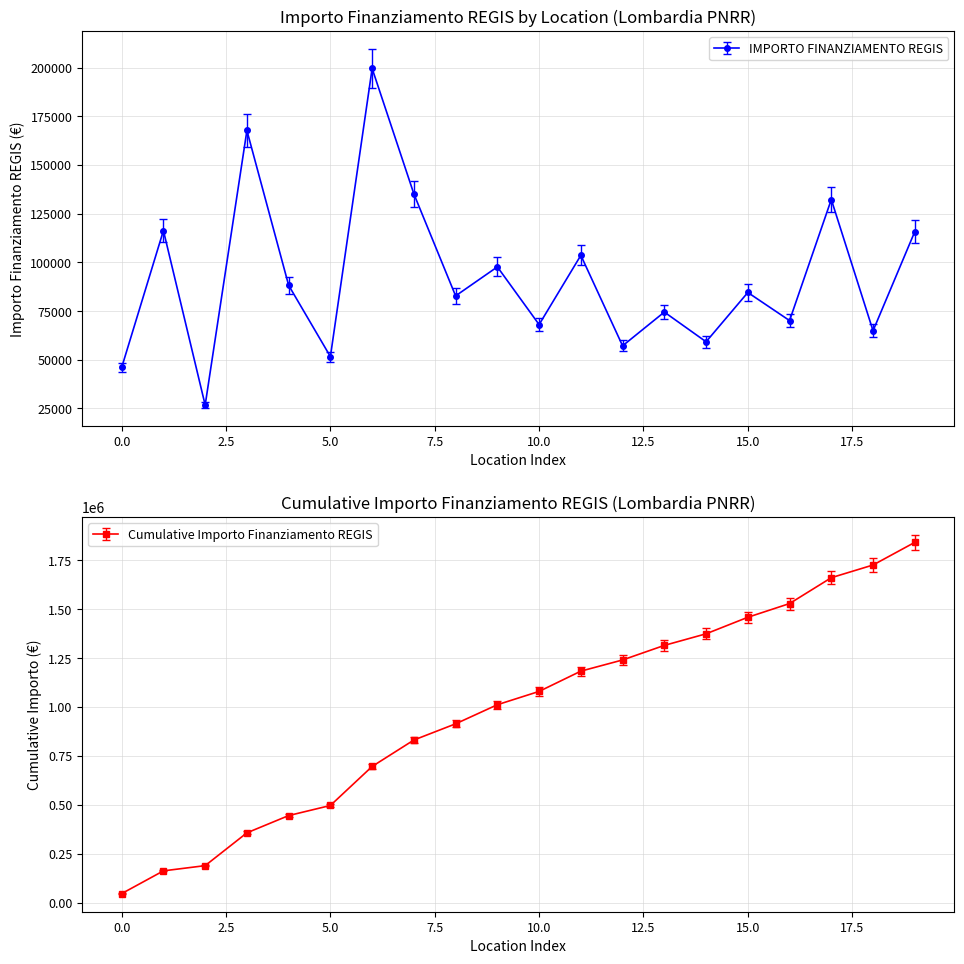

Is it true that the value at CINISELLO BALSAMO is 103619.9?

True